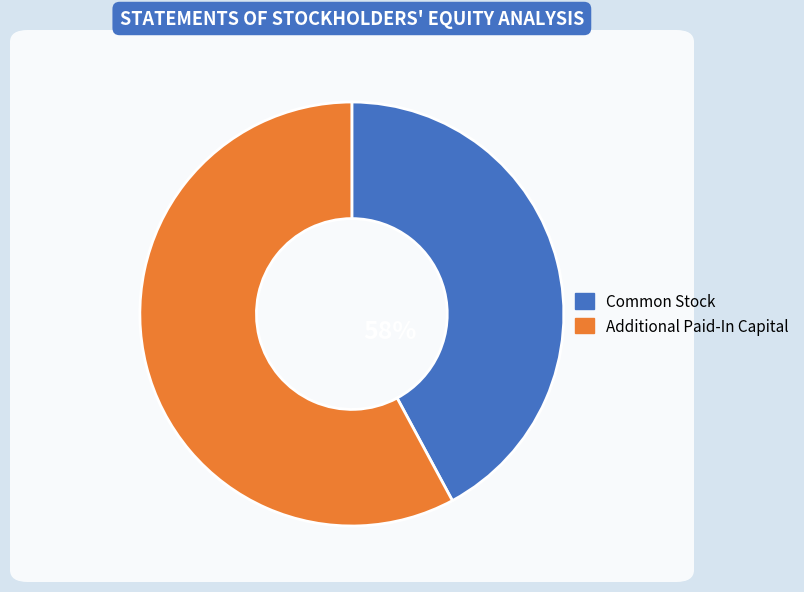

What portion of the pie excludes Common Stock?

57.9%